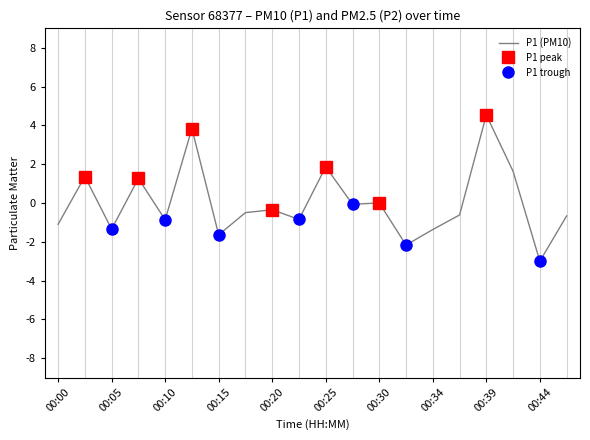

What is the difference between the maximum and second lowest values?

6.7